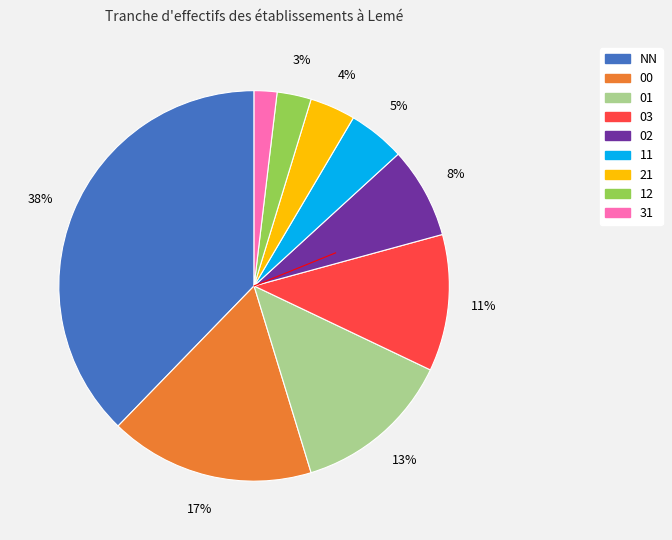

Approximately how many times larger is the value at 21 compared to 11?

0.8